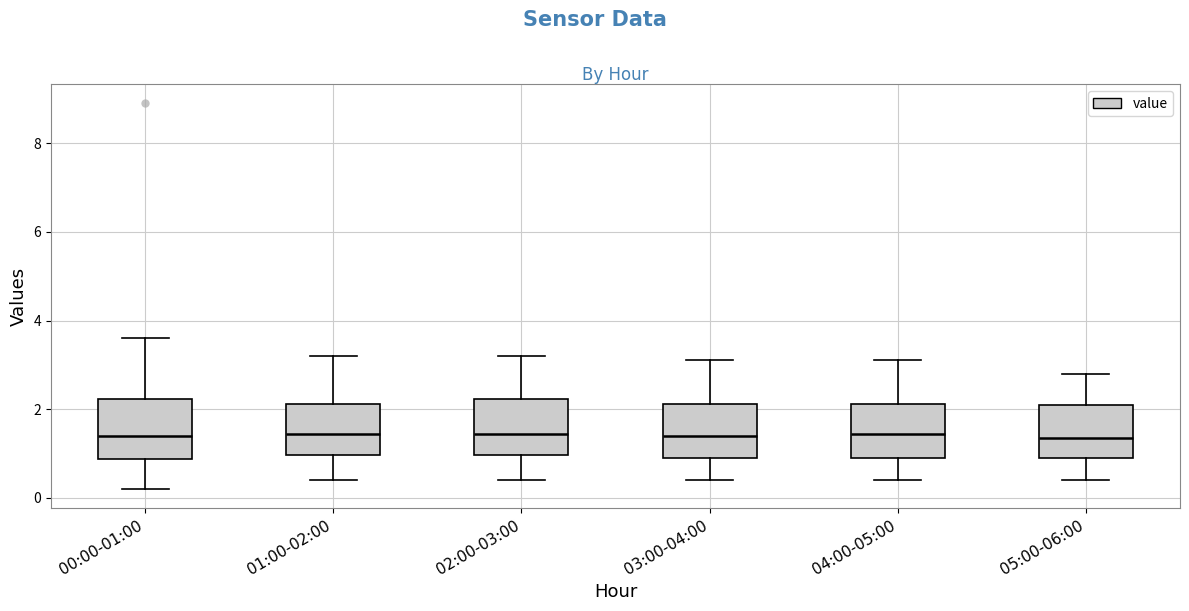

Where does the upper whisker of the box for 01:00-02:00 end on the y-axis? The values are not printed on the chart, so give them approximately, as read against the axis.

3.2